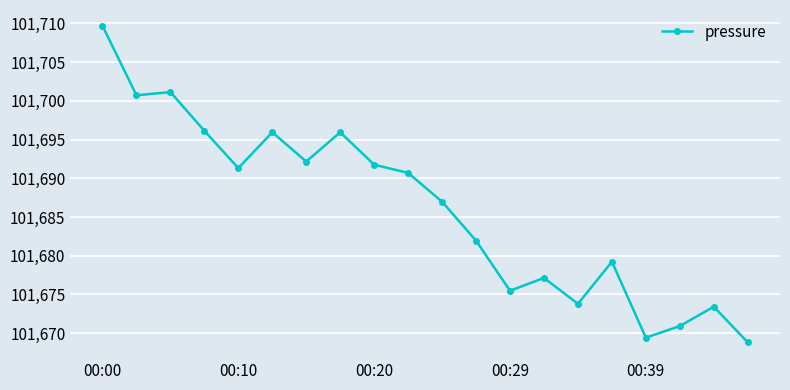

What is the smallest value displayed?

101668.8